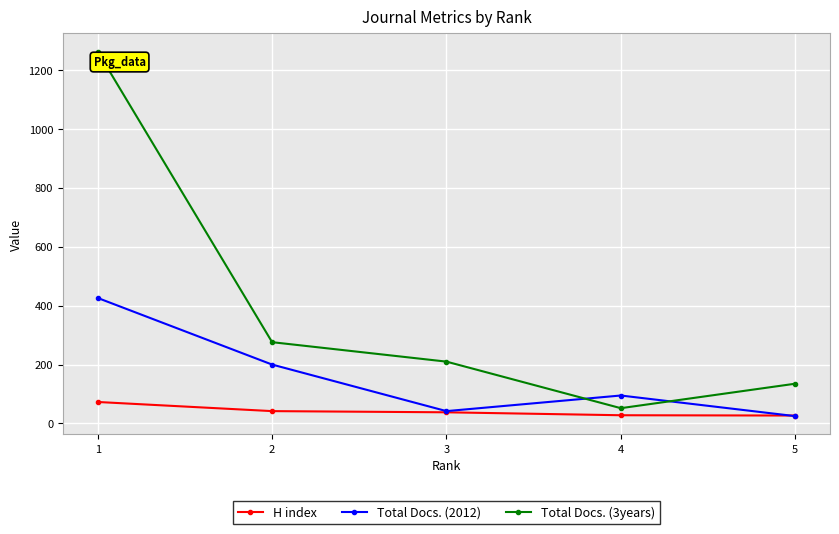

How many values in the Total Docs. (2012) series are below 95?

2